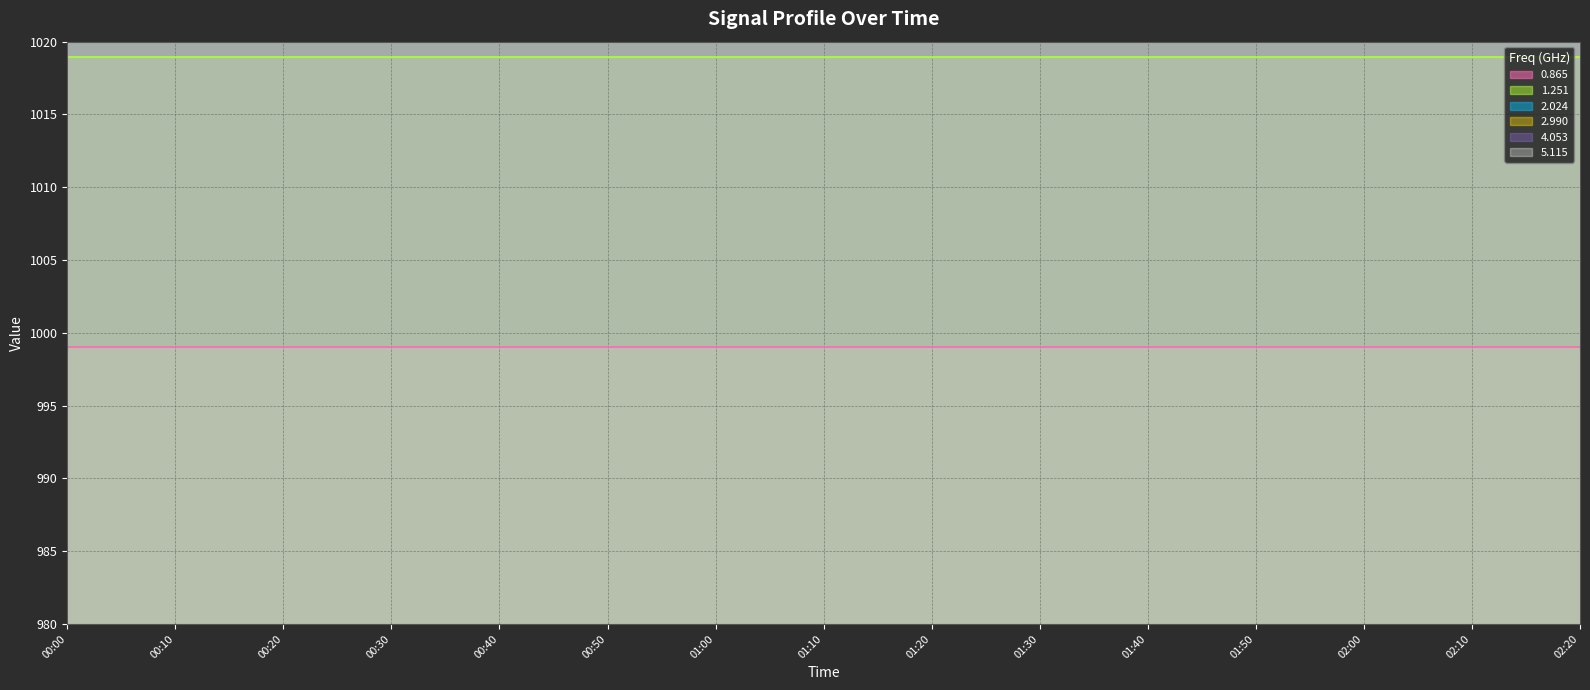

What is the total value across all series at 00:10?

6423.6